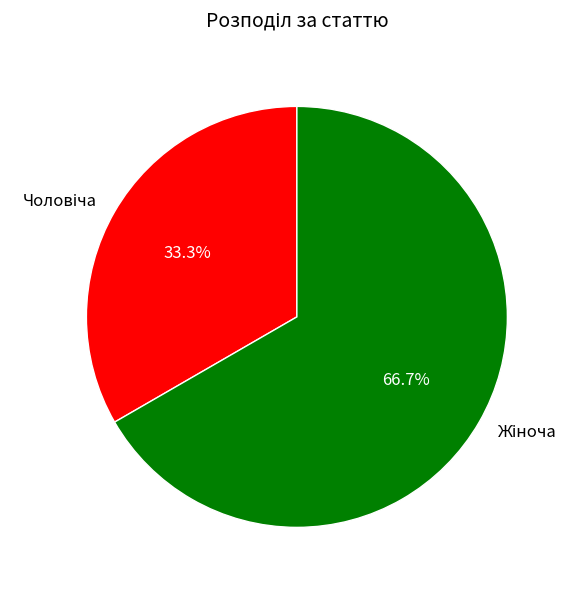

Is there any slice that represents more than half of the pie?

Yes